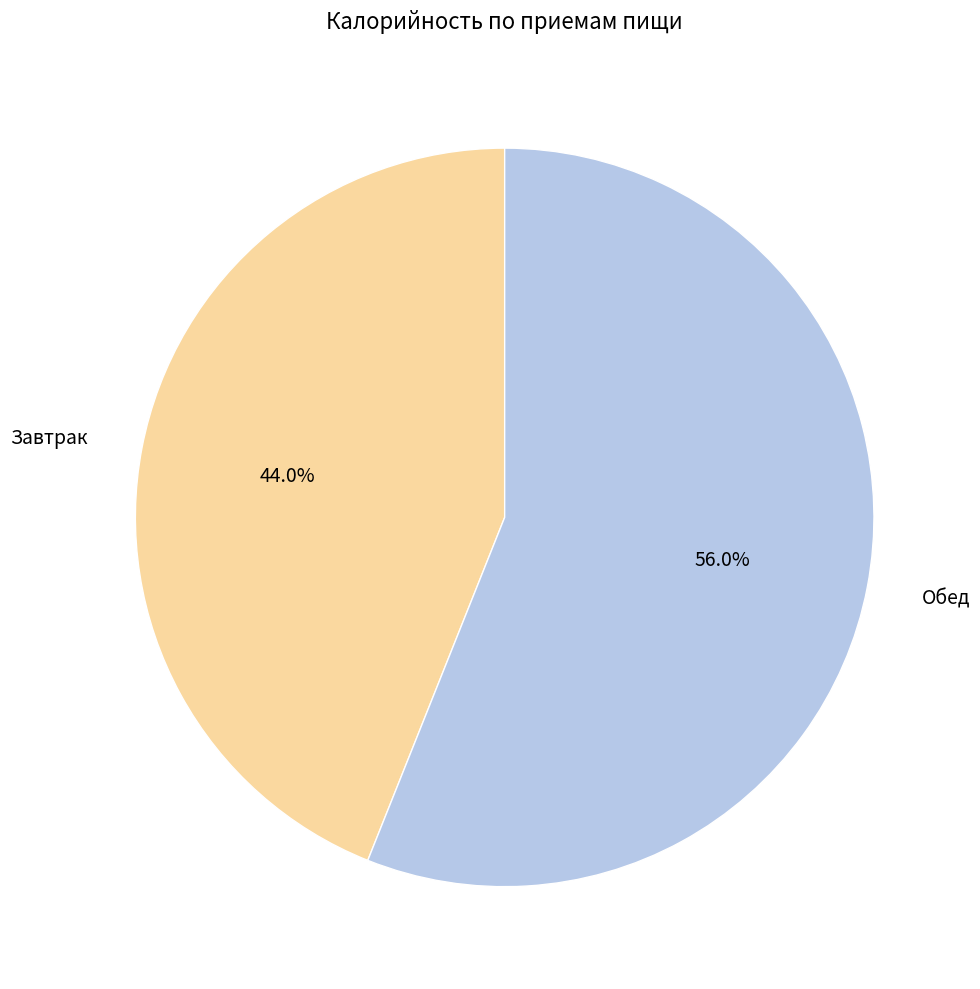

What percentage do Обед and Завтрак together represent?

100.0%